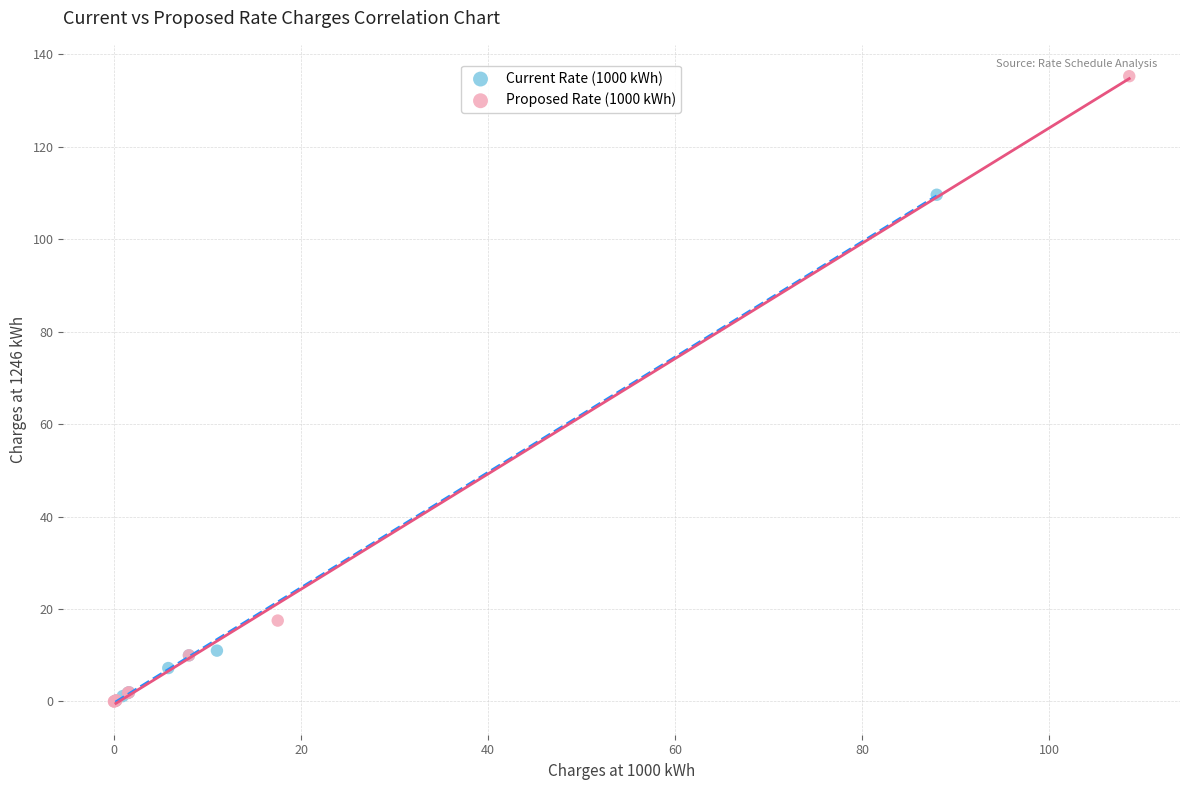

Which series reaches the maximum Y coordinate?

Proposed Rate (1000 kWh)